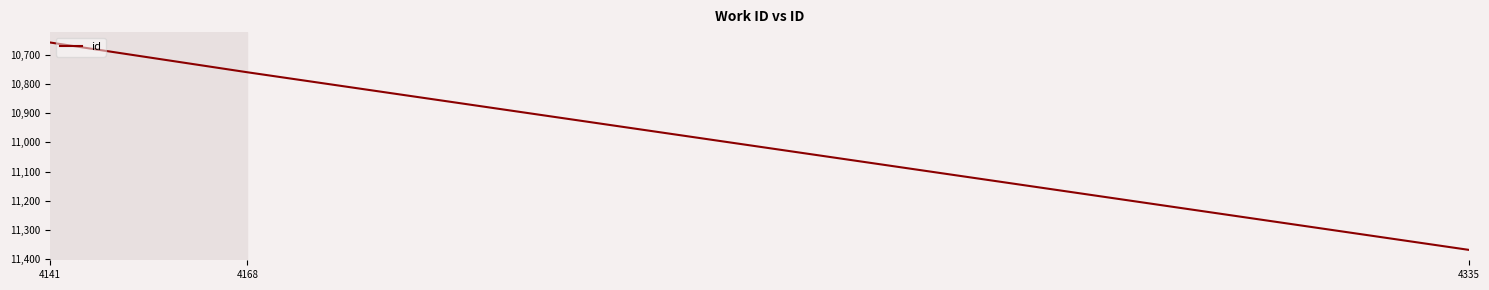

Reading left to right, extract all data points from this chart.

10658	10760	11368